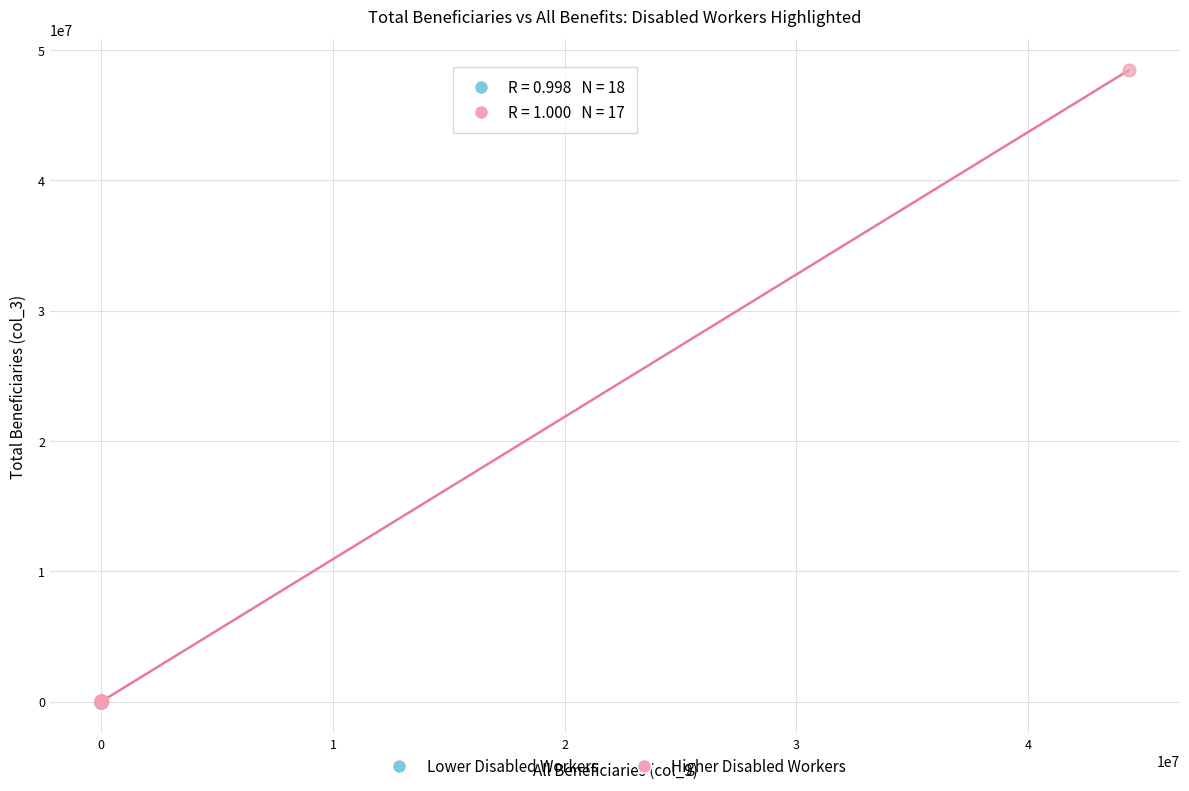

Which series reaches the maximum Y coordinate?

Higher Disabled Workers